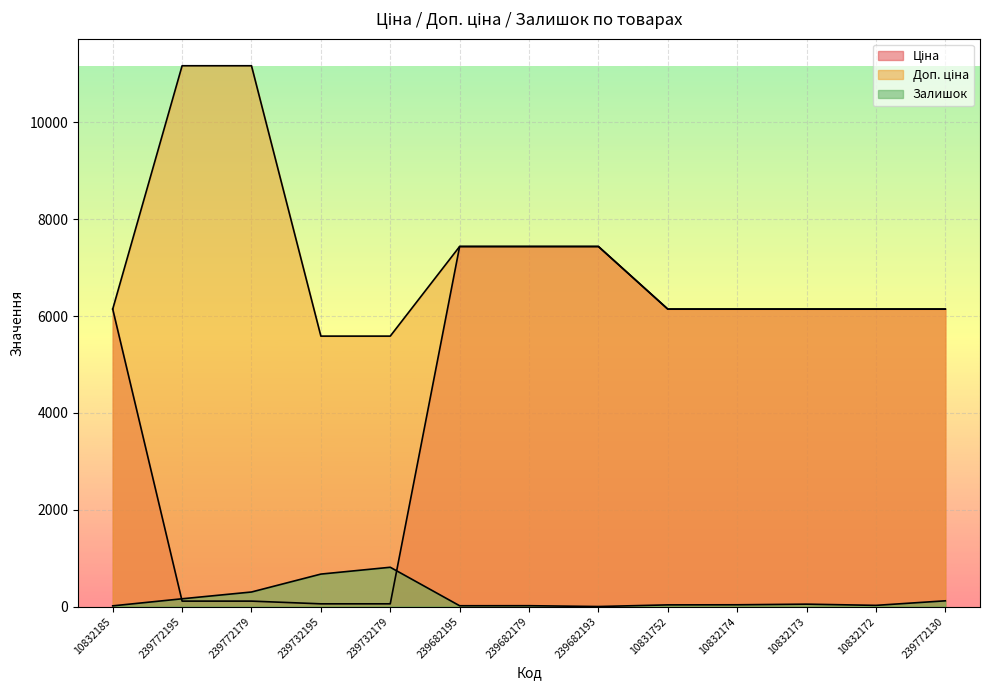

Reading left to right, list all the values displayed in this chart.

Ціна: 6143.2	111.7	111.7	55.9	55.9	7436.2	7436.2	7436.2	6143.2	6143.2	6143.2	6143.2	6143.2
Доп. ціна: 6143.2	11169.0	11169.0	5585.0	5585.0	7436.2	7436.2	7436.2	6143.2	6143.2	6143.2	6143.2	6143.2
Залишок: 14.0	160.0	300.0	670.0	811.0	16.0	17.0	0.0	34.0	36.0	49.0	24.0	118.0